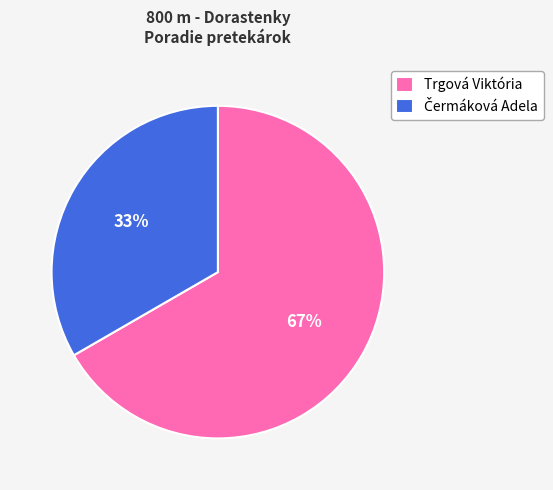

Which category has the biggest portion of the pie?

Trgová Viktória